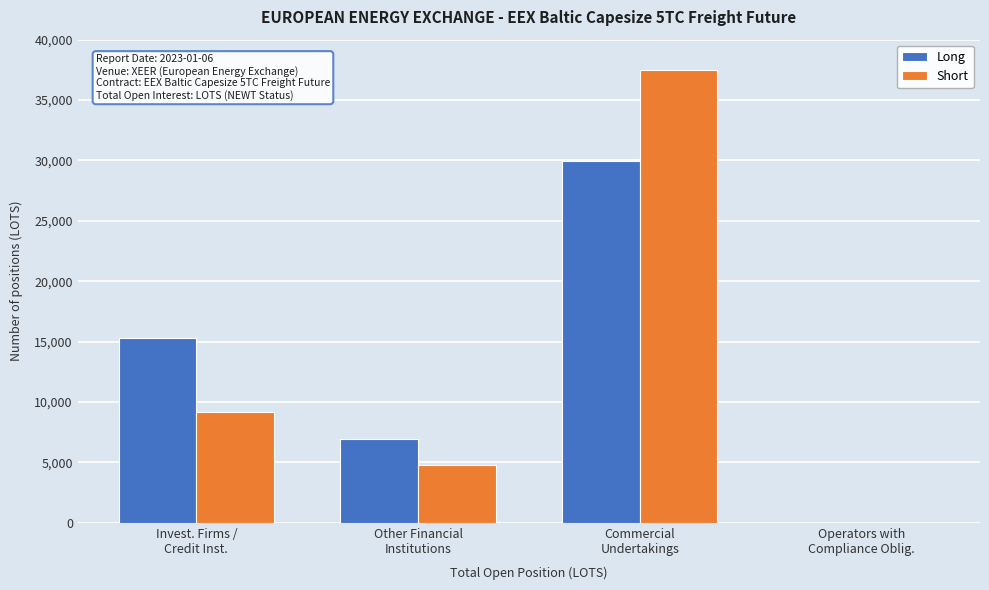

What is the sum of all Long values?

52168.4